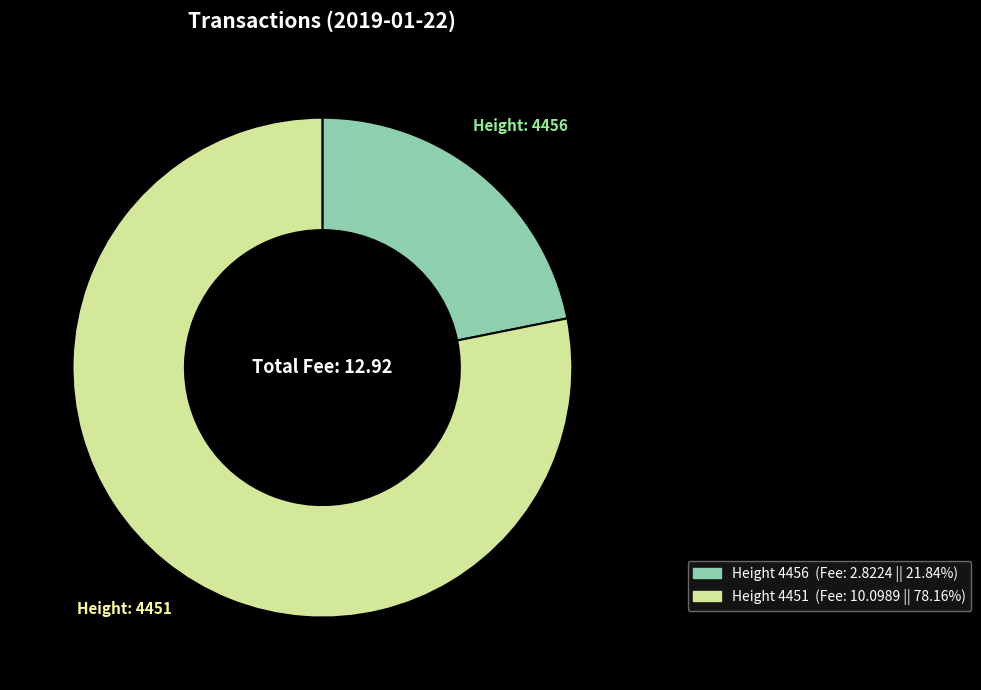

Does any single category account for the majority?

Yes